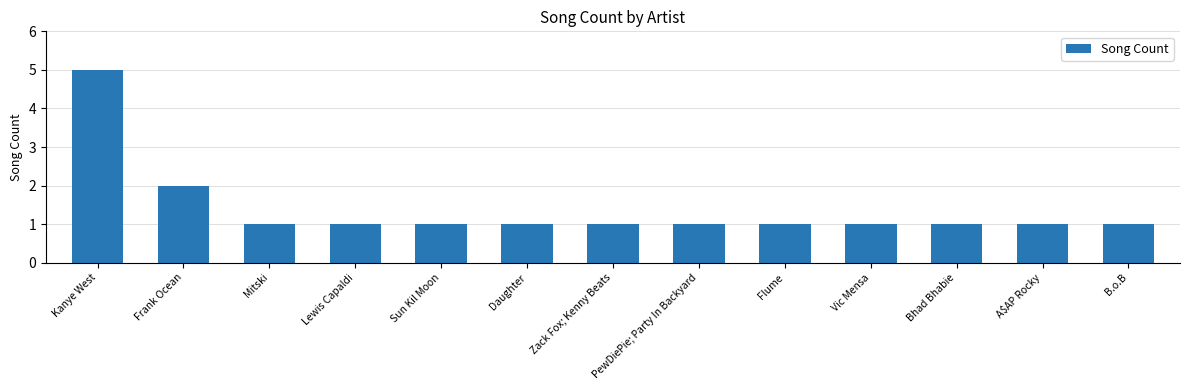

Reading right to left, extract all data points from this chart.

1	1	1	1	1	1	1	1	1	1	1	2	5